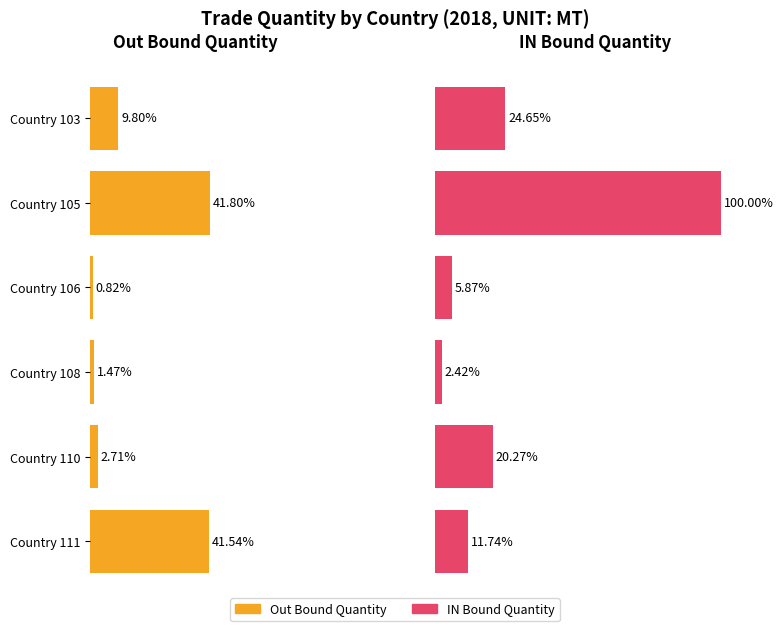

How many groups of bars are there?

6